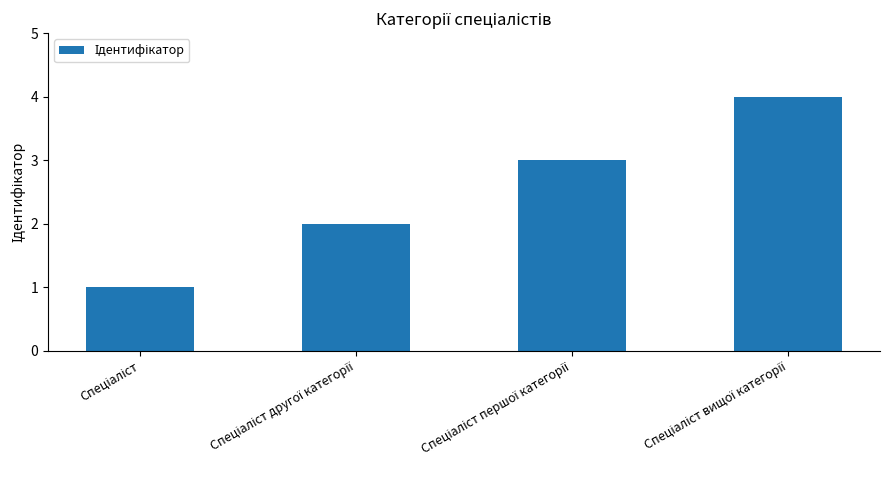

What is the greatest value displayed?

4